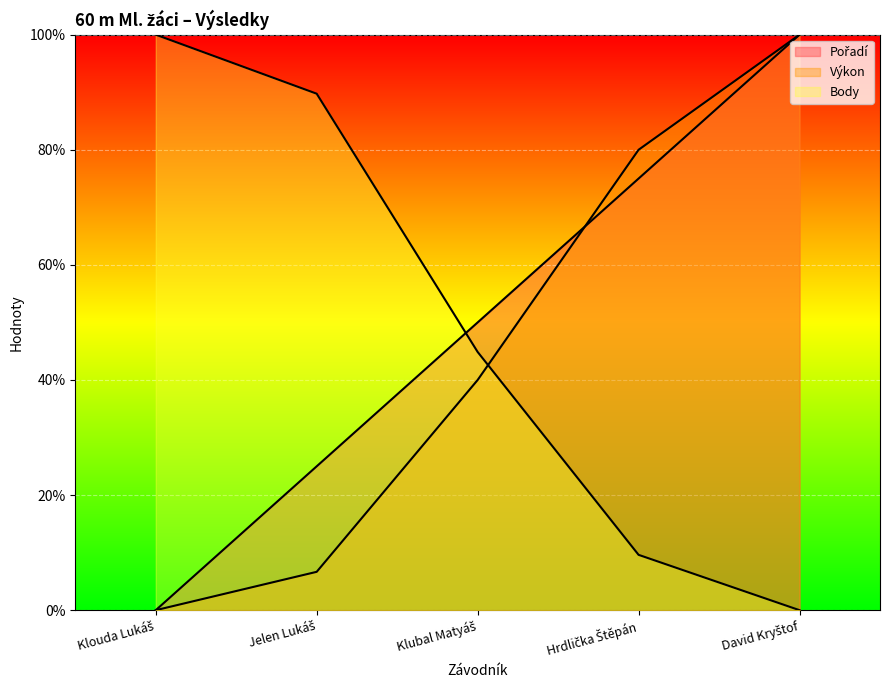

Is the value of Pořadí at Klubal Matyáš greater than the value of Výkon at Klouda Lukáš?

Yes